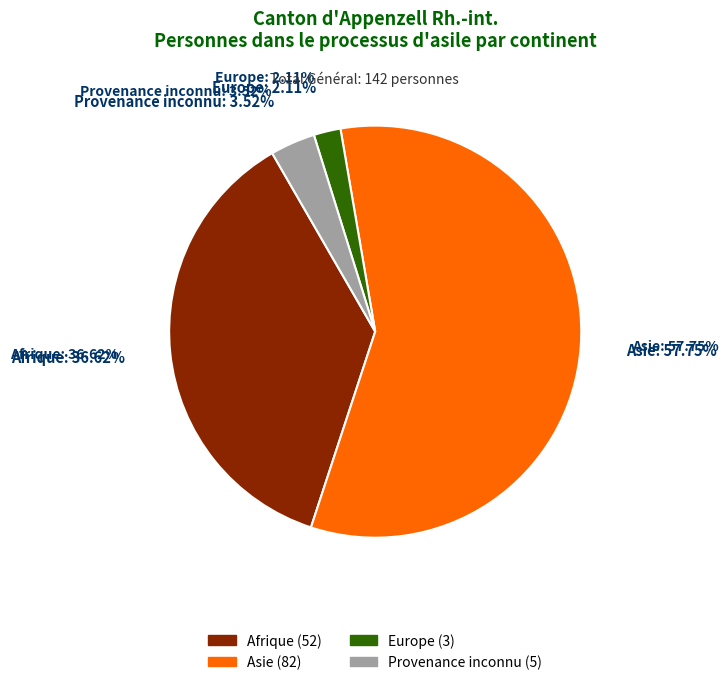

The Provenance inconnu slice represents 4% of the pie. True or false?

True